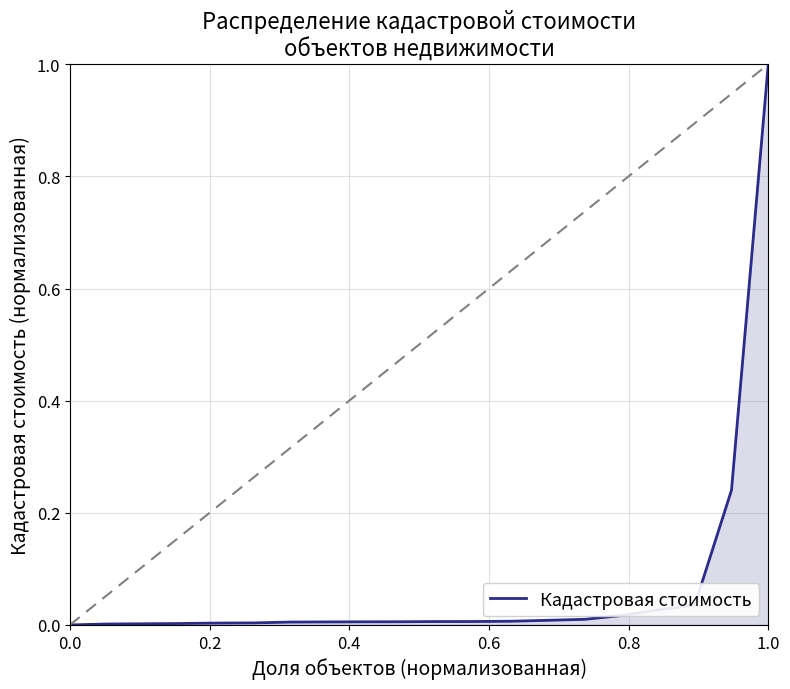

What is the greatest value displayed?

1.0